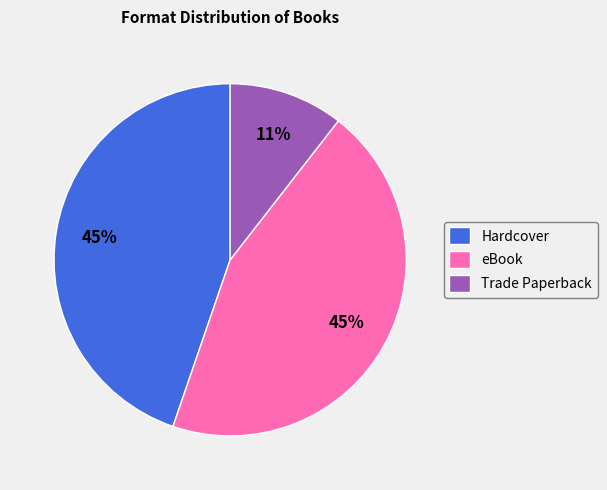

Between Hardcover and Trade Paperback, which is larger?

Hardcover